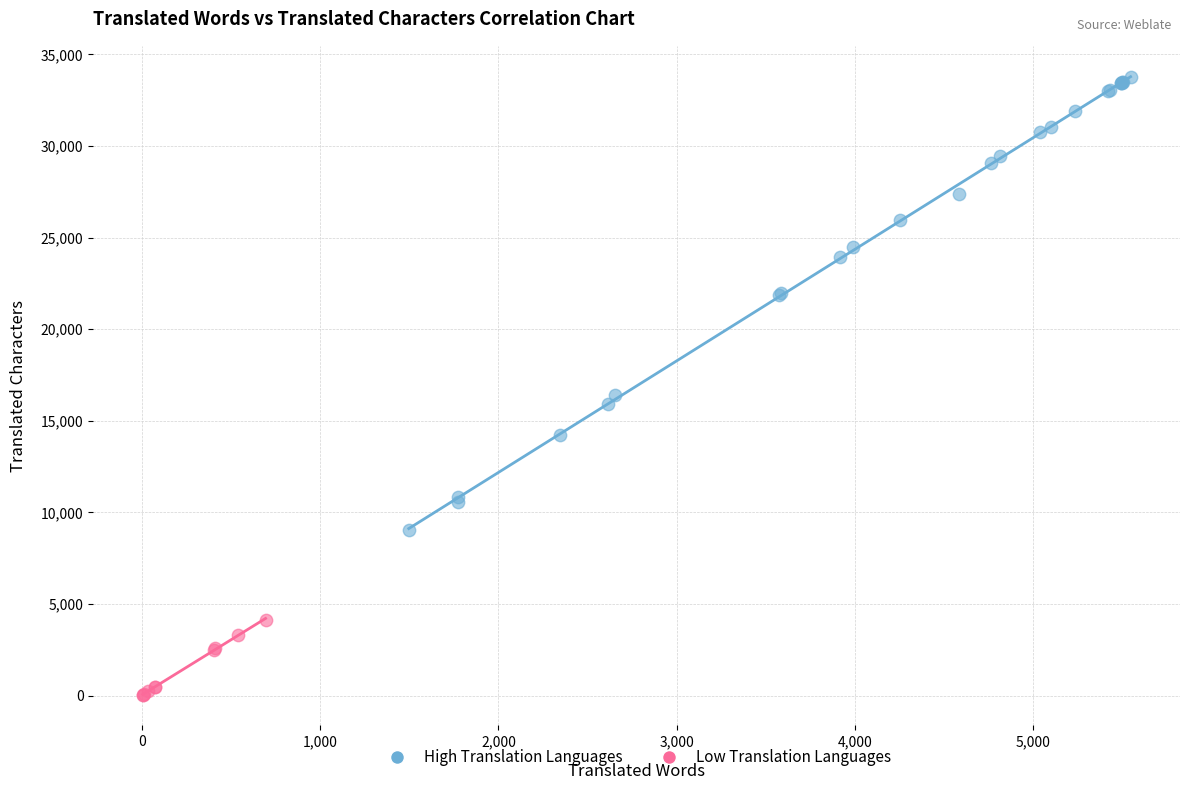

Which series contains the lowest Y value?

Low Translation Languages